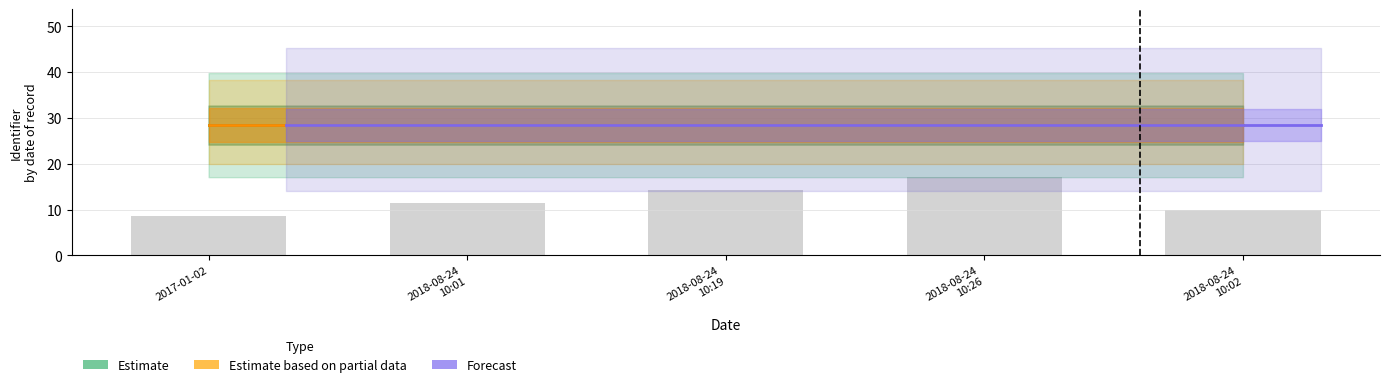

Read the Estimate based on partial data value at 2018-08-24
10:01.

28.4